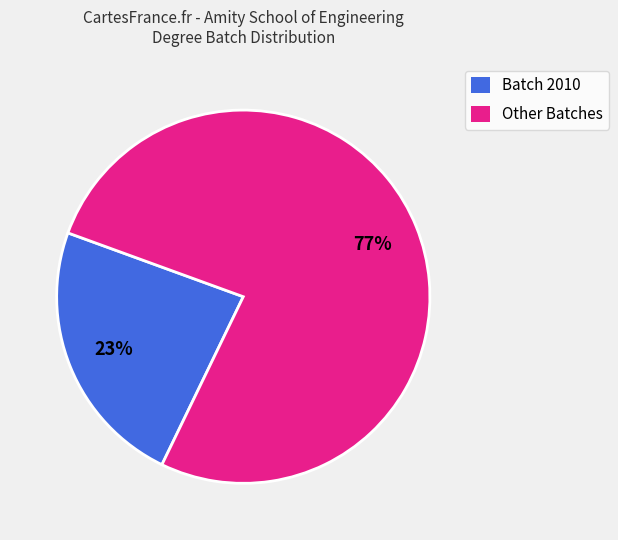

The Batch 2010 slice represents 15% of the pie. True or false?

False